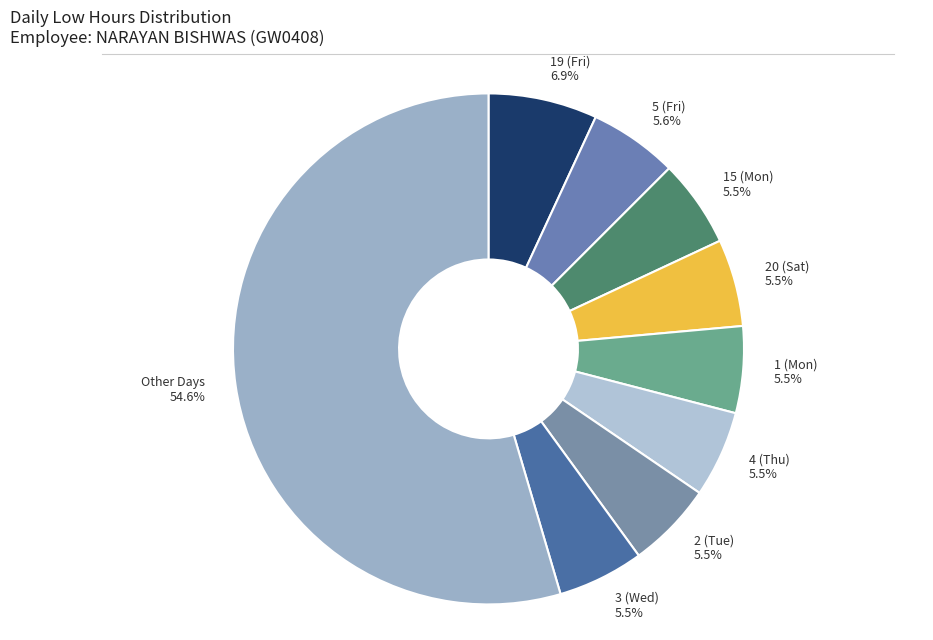

Which has a higher value, 4 (Thu) or Other Days?

Other Days